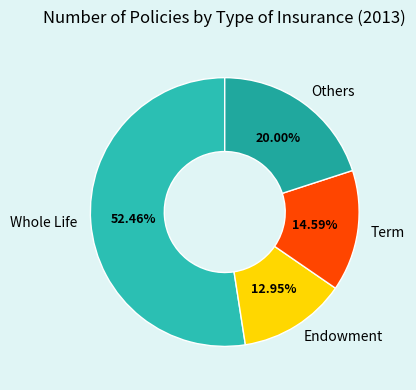

How many slices are in this pie chart?

4